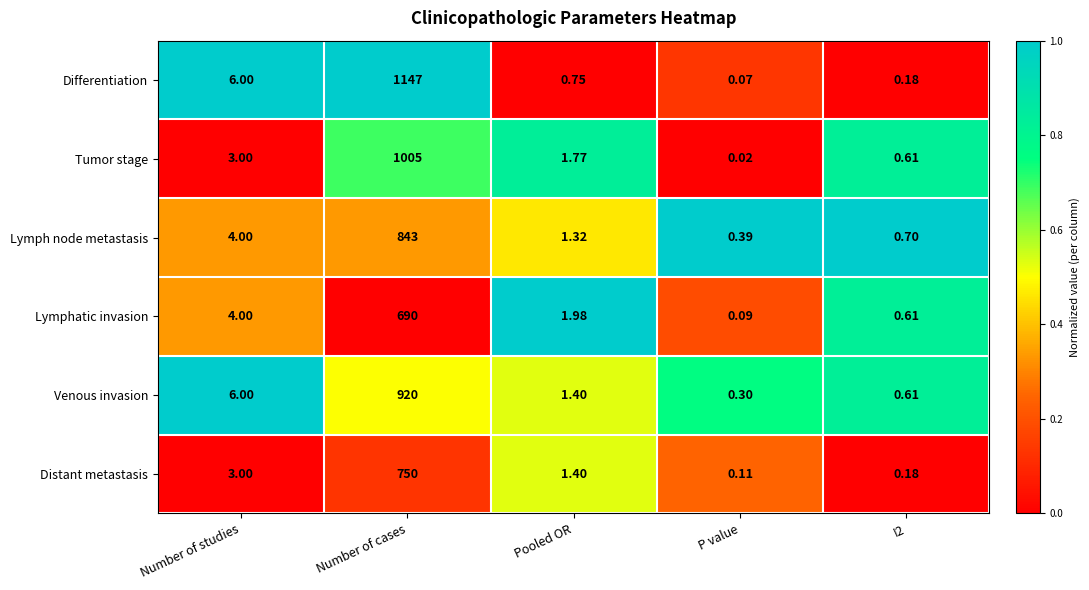

What is the total value across all series at Number of cases?

5355.0